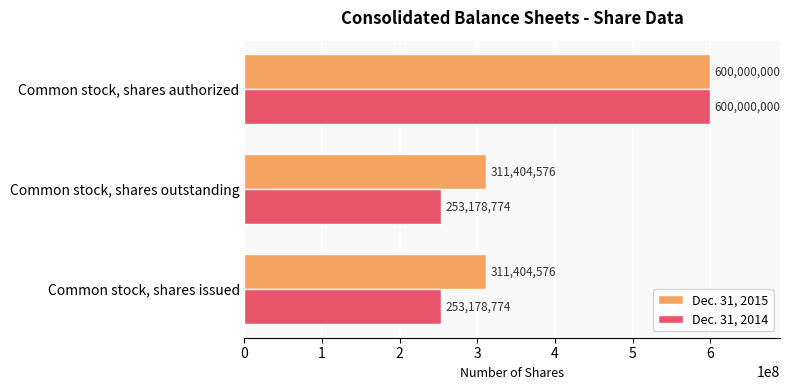

Which category has the highest value in the Dec. 31, 2014 series?

Common stock, shares authorized